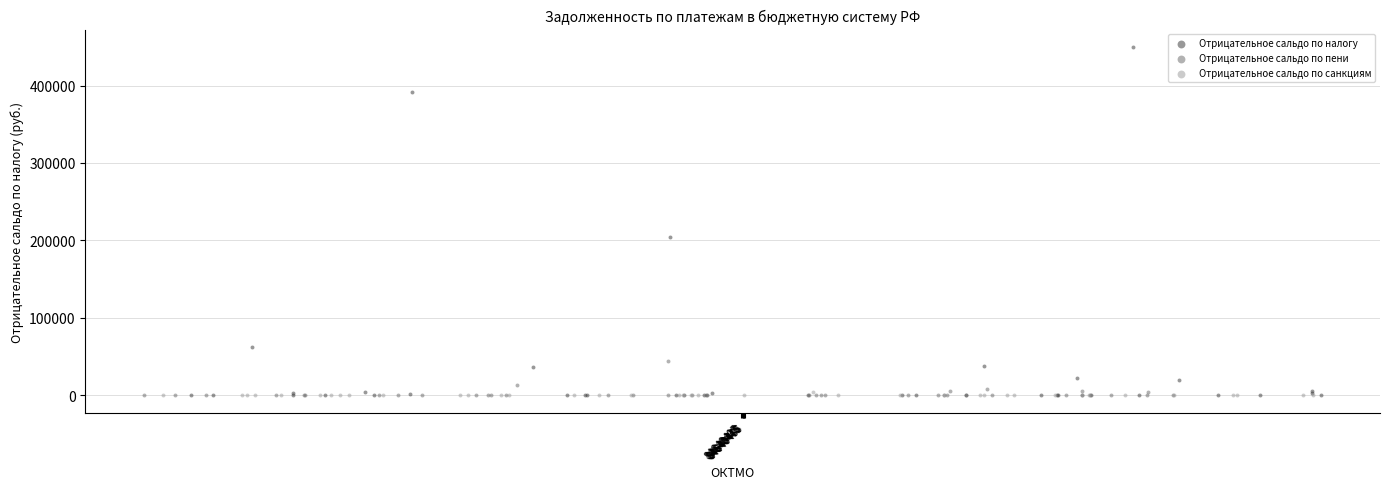

Which series contains the highest Y value?

Отрицательное сальдо по налогу